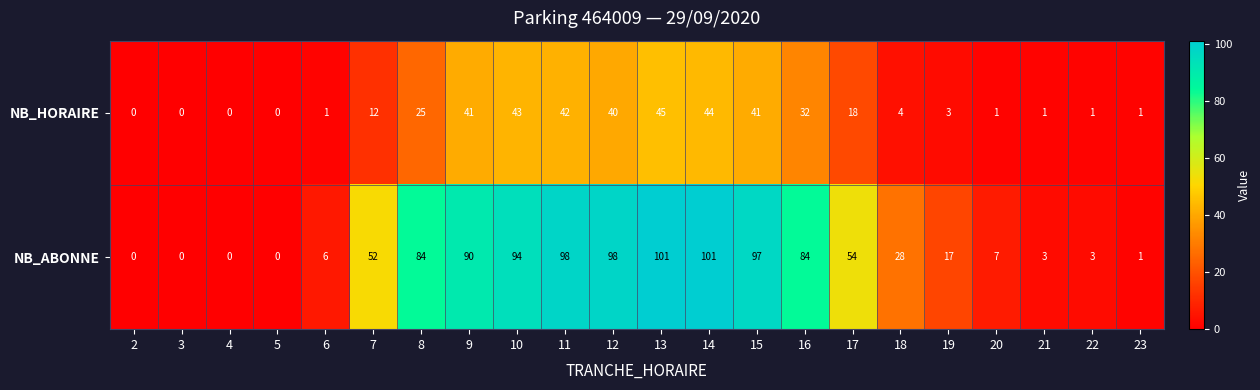

The NB_ABONNE series shows 17 at 19. True or false?

True